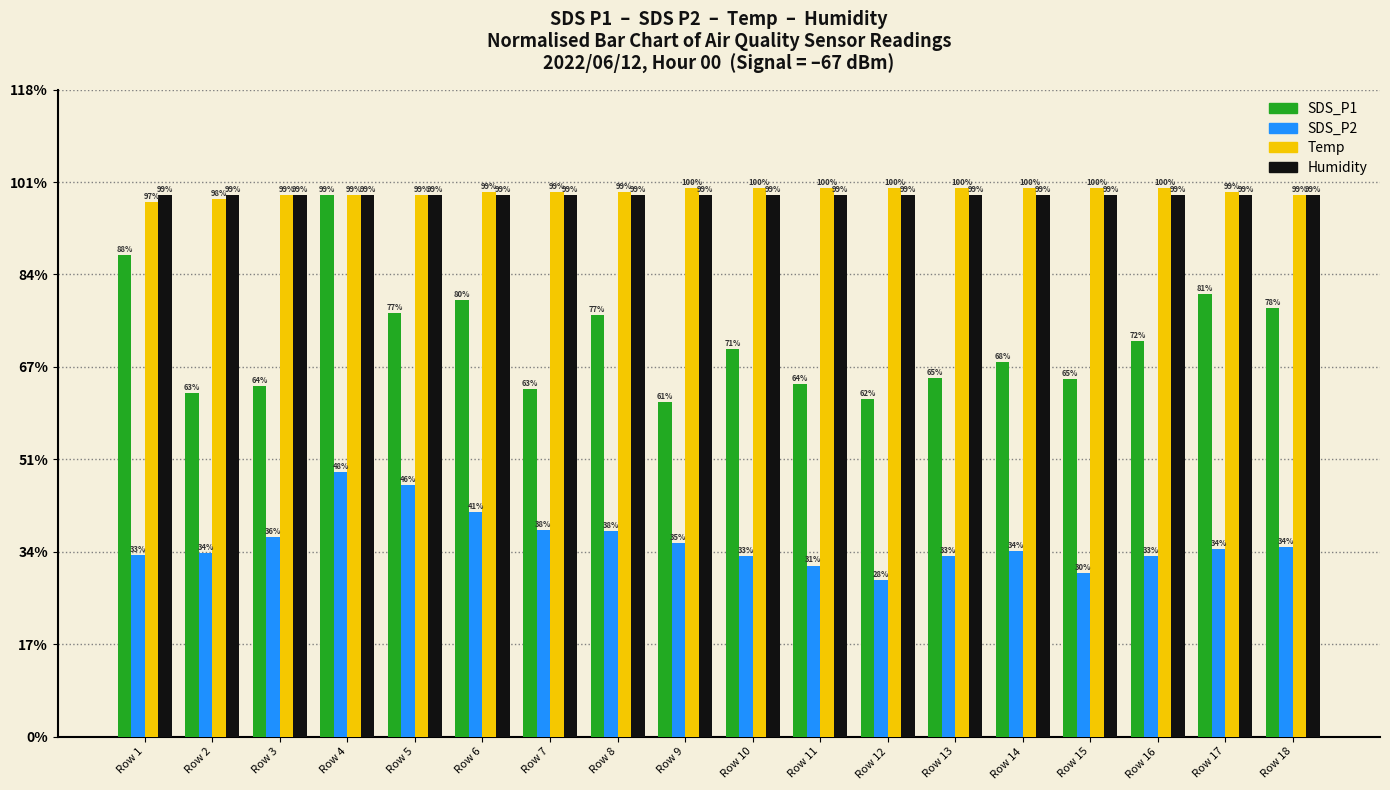

What is the highest value of the Humidity series?

1.0